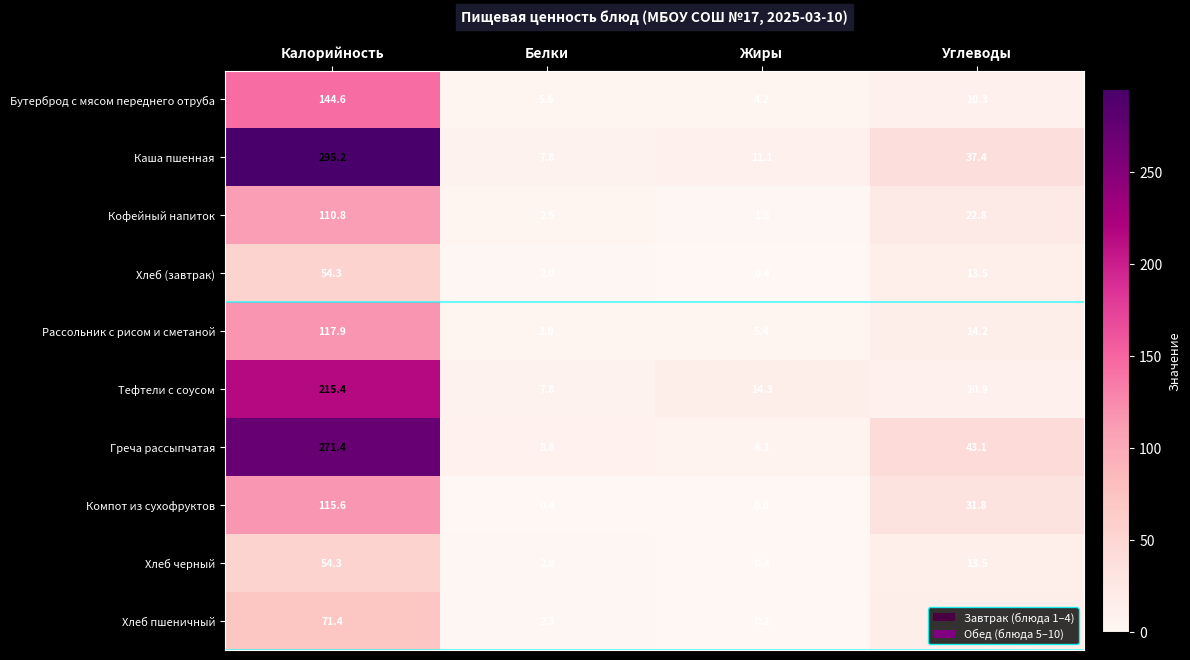

Is it true that Тефтели с соусом equals 215.4 at Калорийность?

True